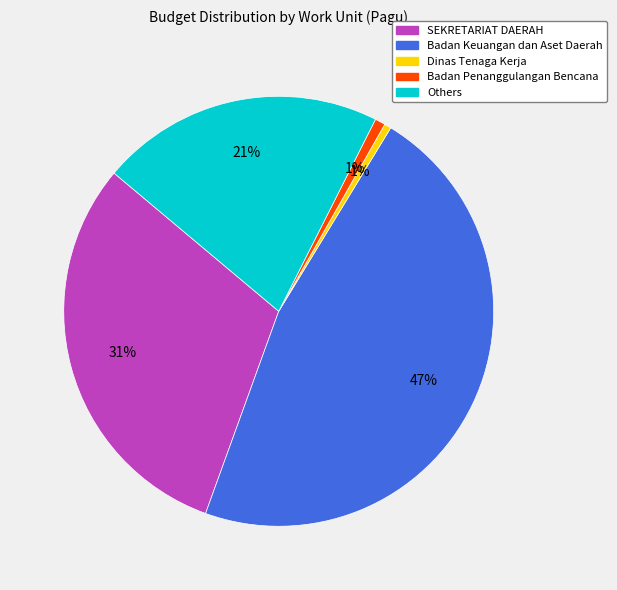

Does any single category account for the majority?

No